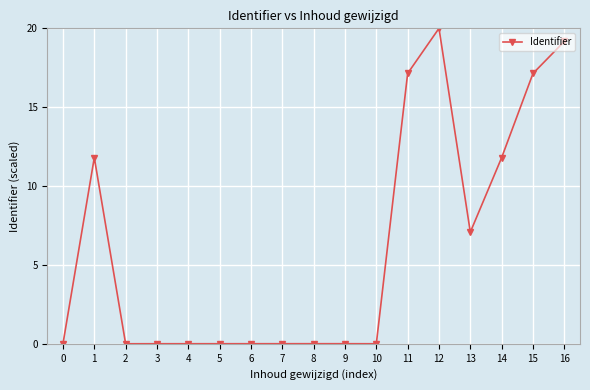

Count the number of categories in the chart.

17